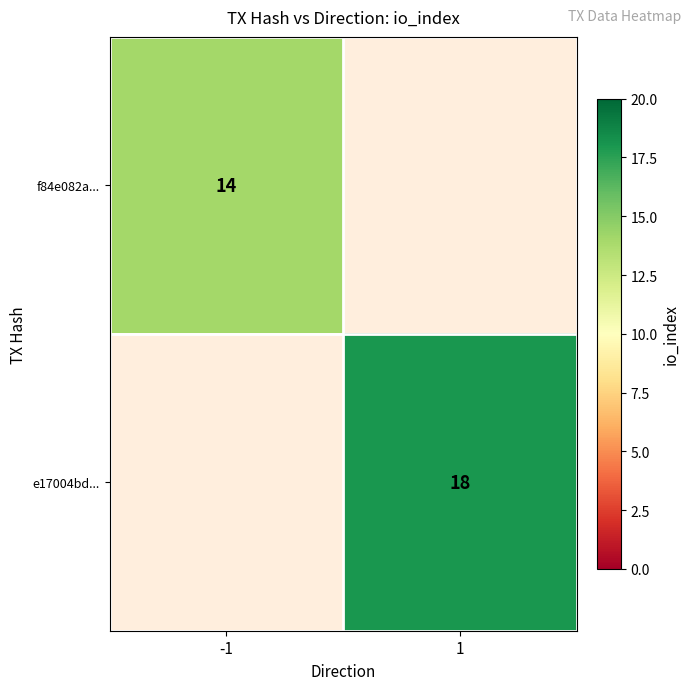

Is it true that e17004bd... equals 18 at 1?

True